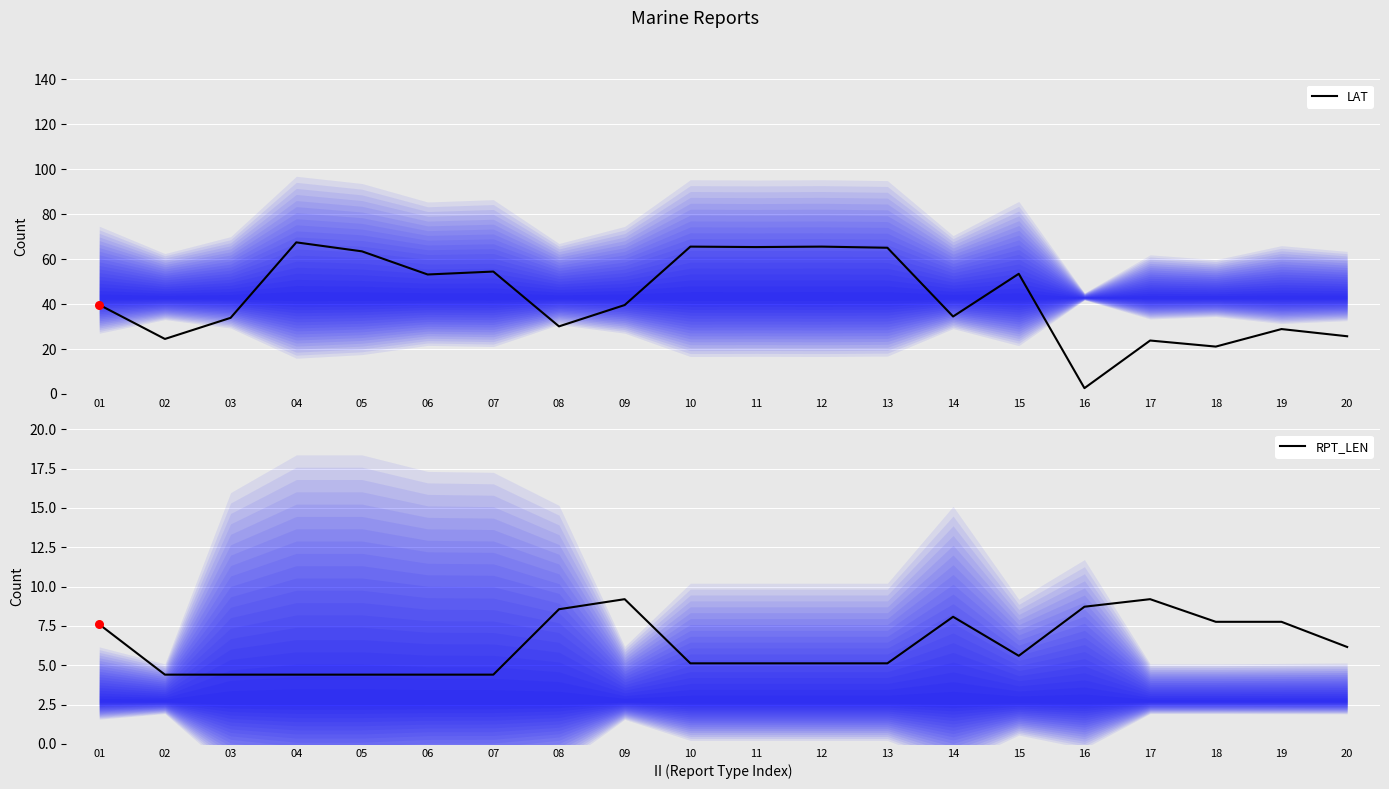

What are all the series names shown in the legend?

LAT, RPT_LEN